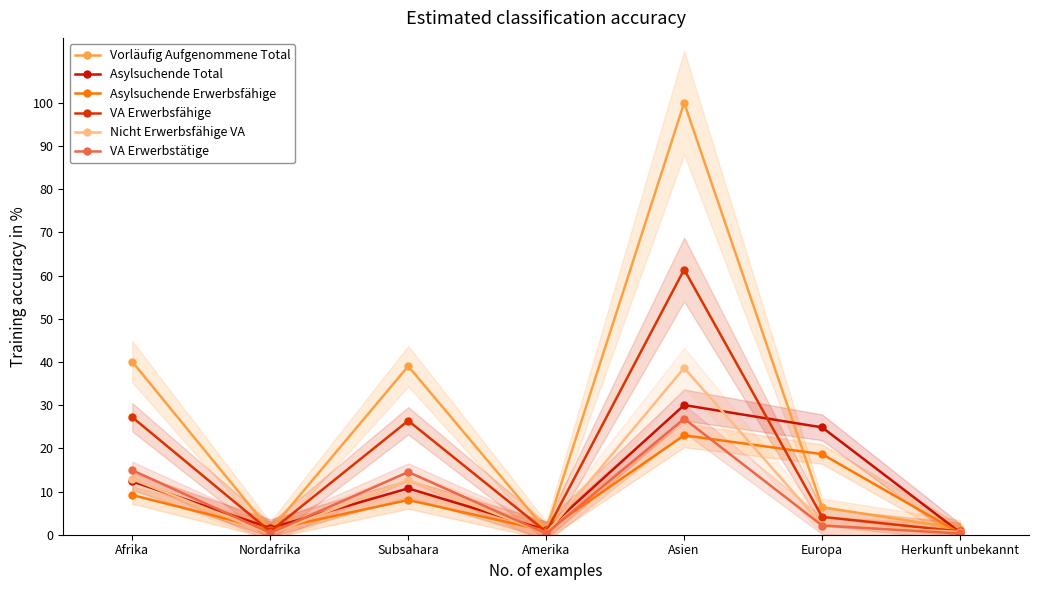

True or false: VA Erwerbstätige and Vorläufig Aufgenommene Total intersect in this chart.

False